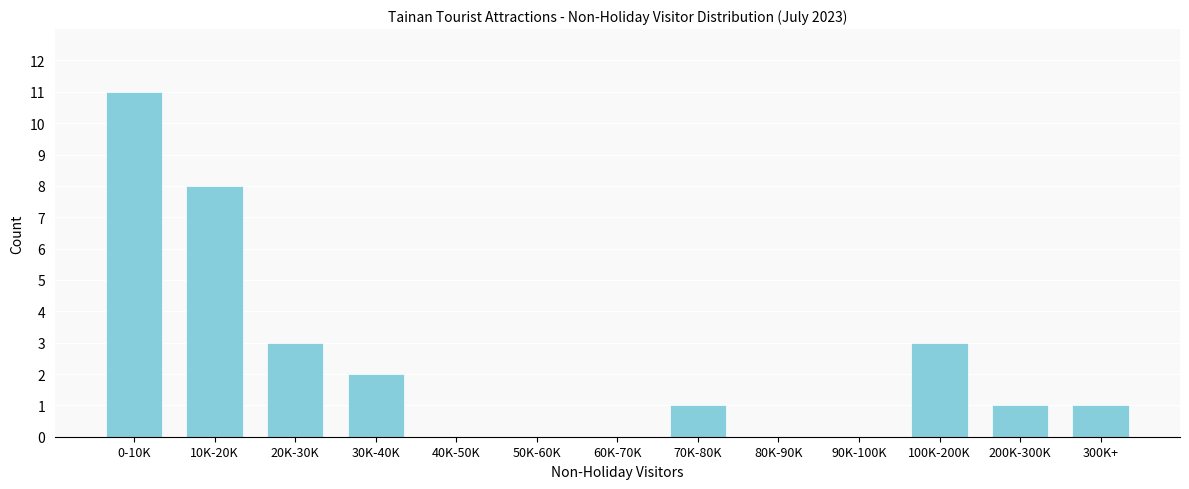

Reading left to right, transcribe all the data shown in this chart.

0-10K=11	10K-20K=8	20K-30K=3	30K-40K=2	40K-50K=0	50K-60K=0	60K-70K=0	70K-80K=1	80K-90K=0	90K-100K=0	100K-200K=3	200K-300K=1	300K+=1